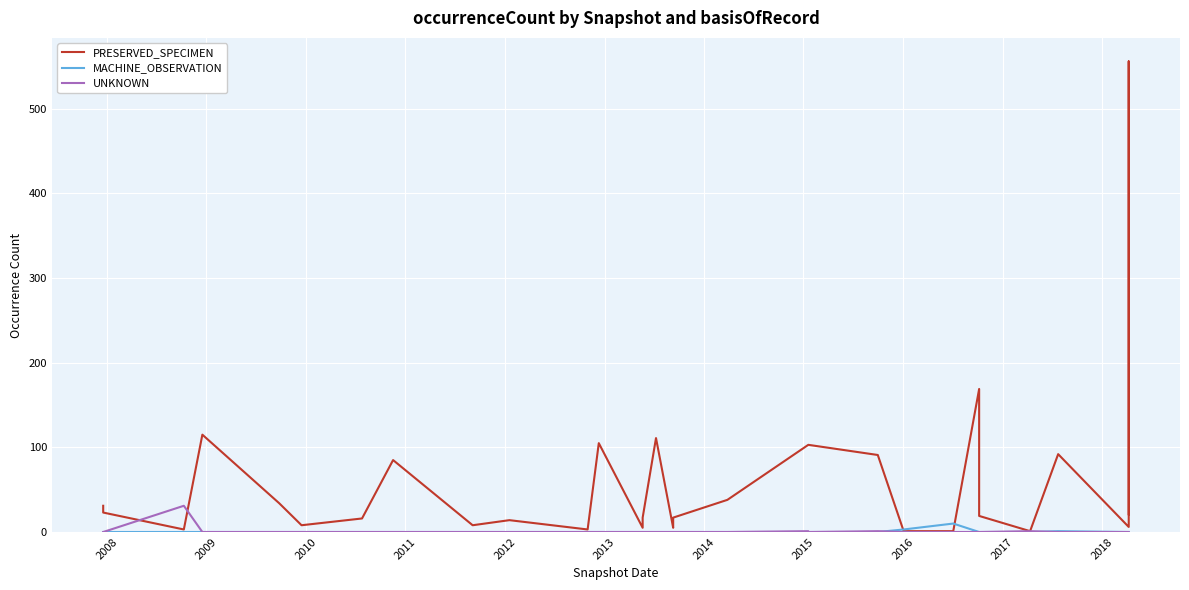

List the series in order of their peak value, highest first.

PRESERVED_SPECIMEN, UNKNOWN, MACHINE_OBSERVATION